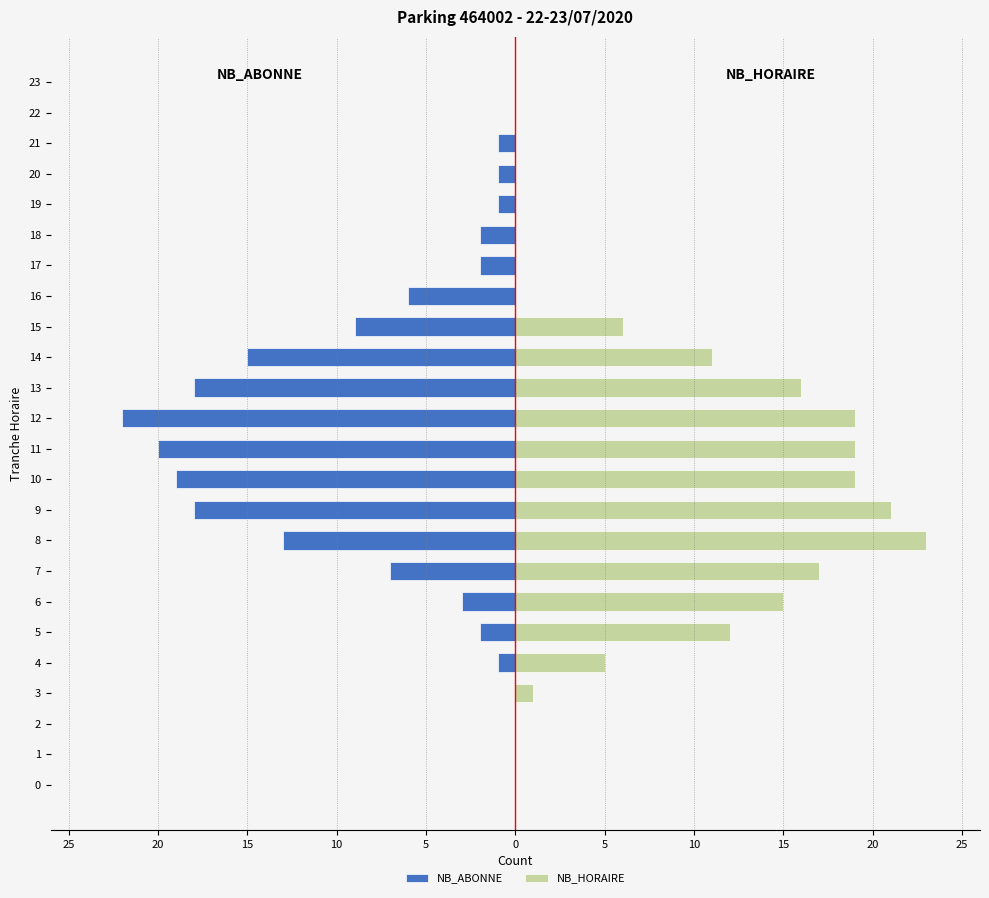

Which has a higher value, 9 or 8?

8